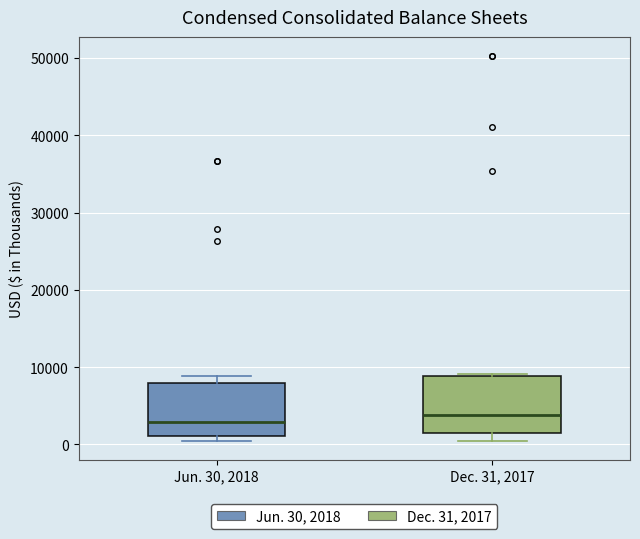

Reading left to right, read every box against the y-axis: the position of its median line, the range the box covers, and the ends of its whiskers. The values are not printed on the chart, so give them approximately, as read against the axis.

Jun. 30, 2018: median 3000, box 1000 to 8000, whiskers 1000 (just below the box's lower edge) to 9000
Dec. 31, 2017: median 4000, box 1000 to 9000, whiskers 1000 (just below the box's lower edge) to 9000 (just above the box's upper edge)